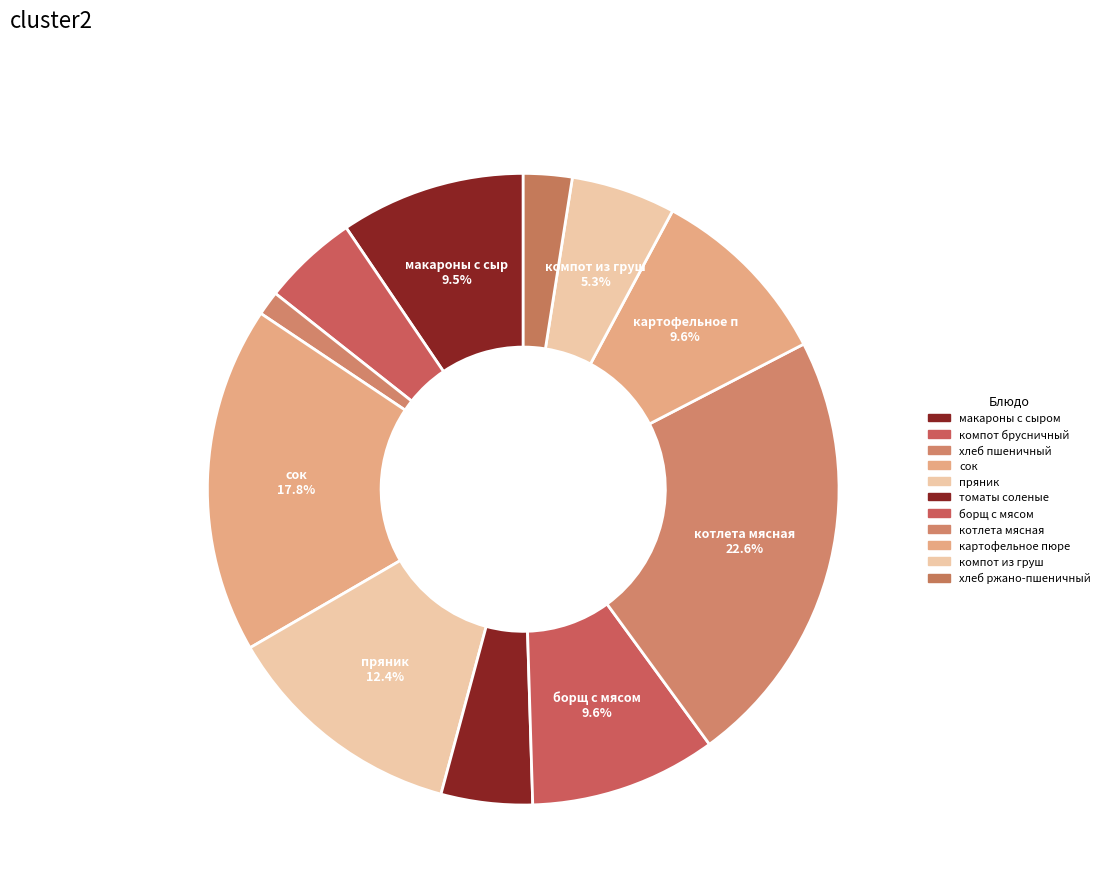

Is the sum of макароны с сыром and томаты соленые greater than half?

No